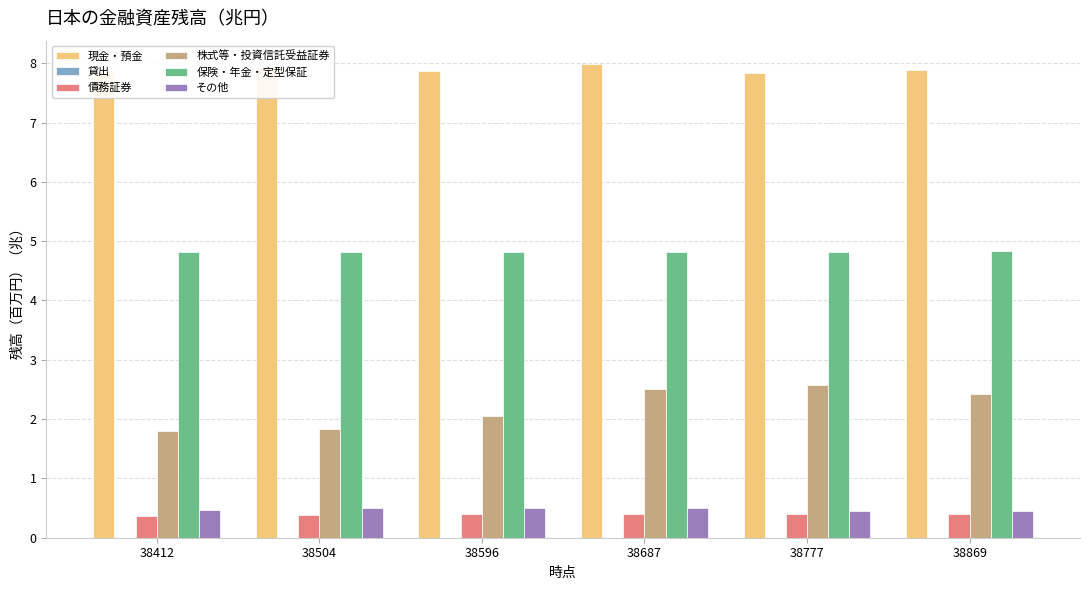

True or false: 株式等・投資信託受益証券 has a value of 2.6 at 38412.

False